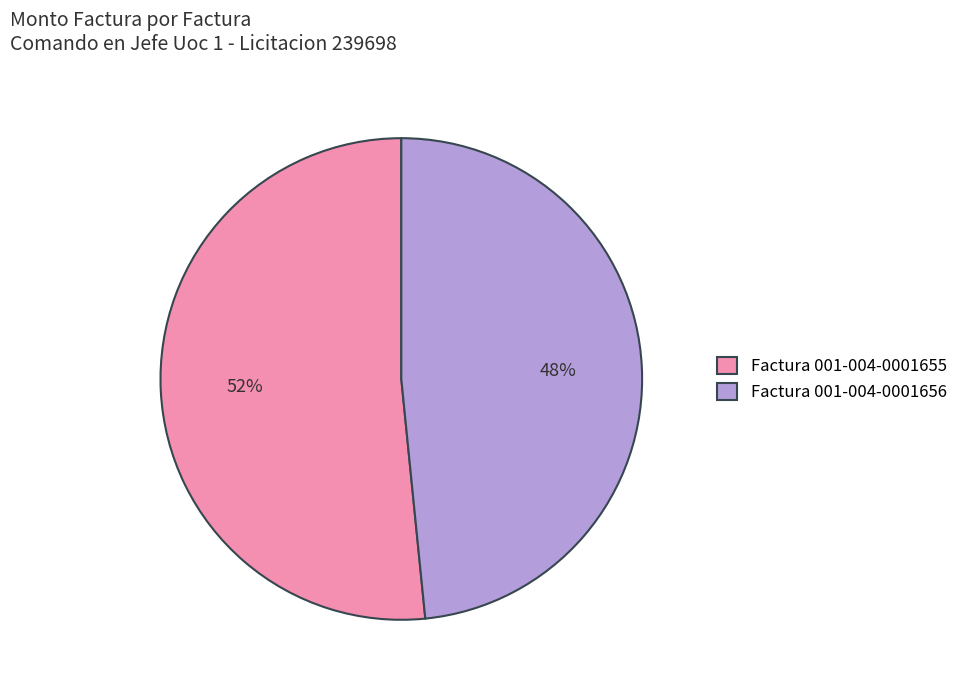

To the nearest percent, what is the average slice percentage?

50%